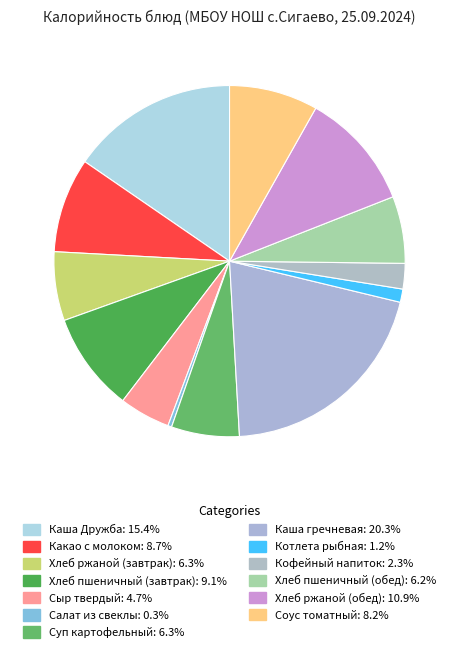

How many segments does this pie chart have?

13